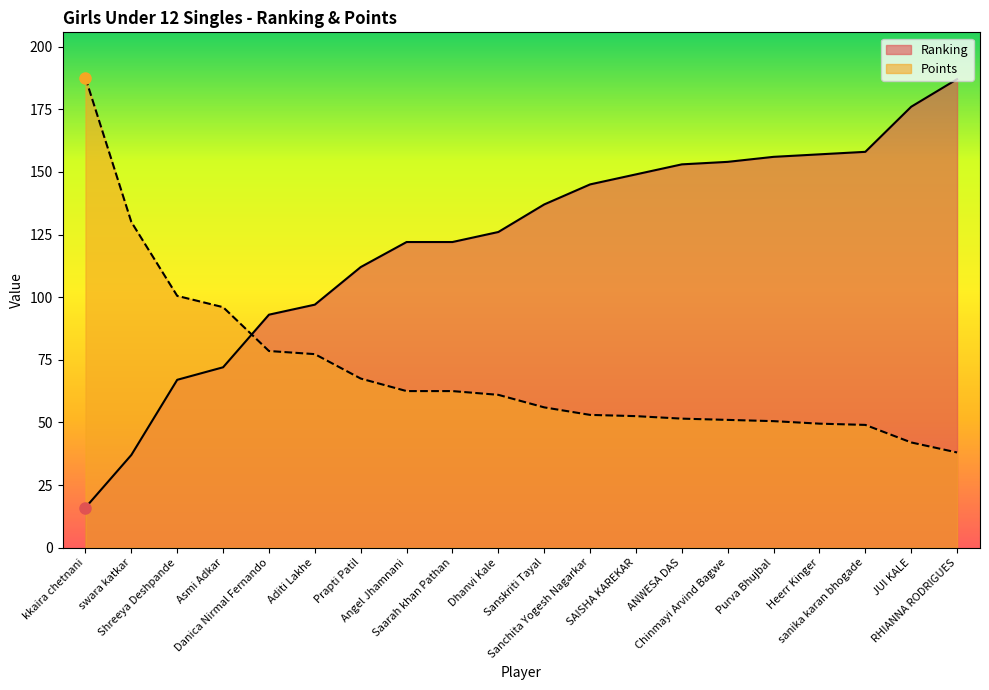

What is the total value across all series at Prapti Patil?

179.5